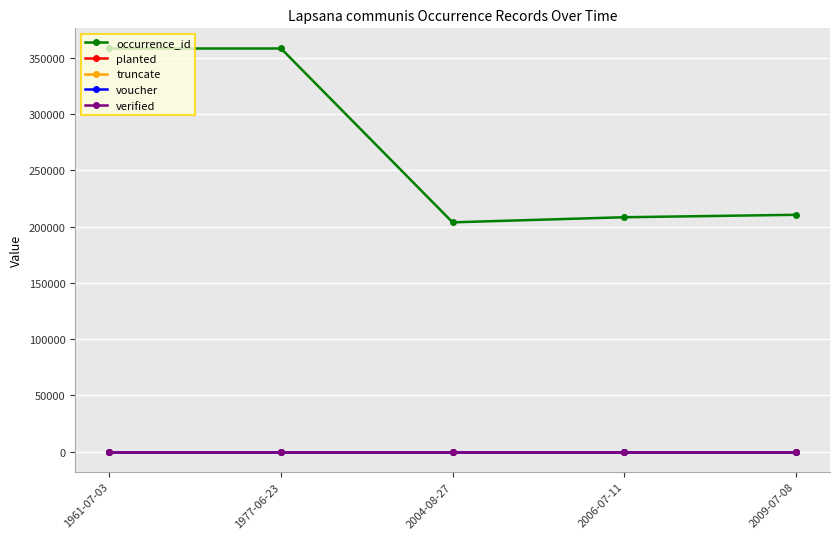

Is this an area chart (filled region under the line)?

No